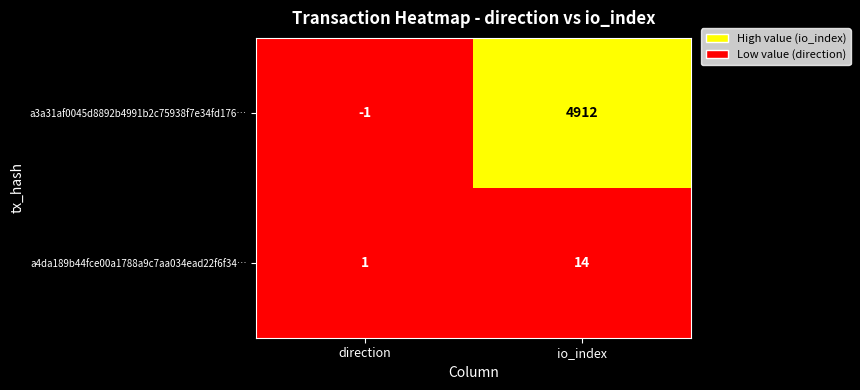

Which series has the largest range (max minus min)?

a3a31af0045d8892b4991b2c75938f7e34fd176…